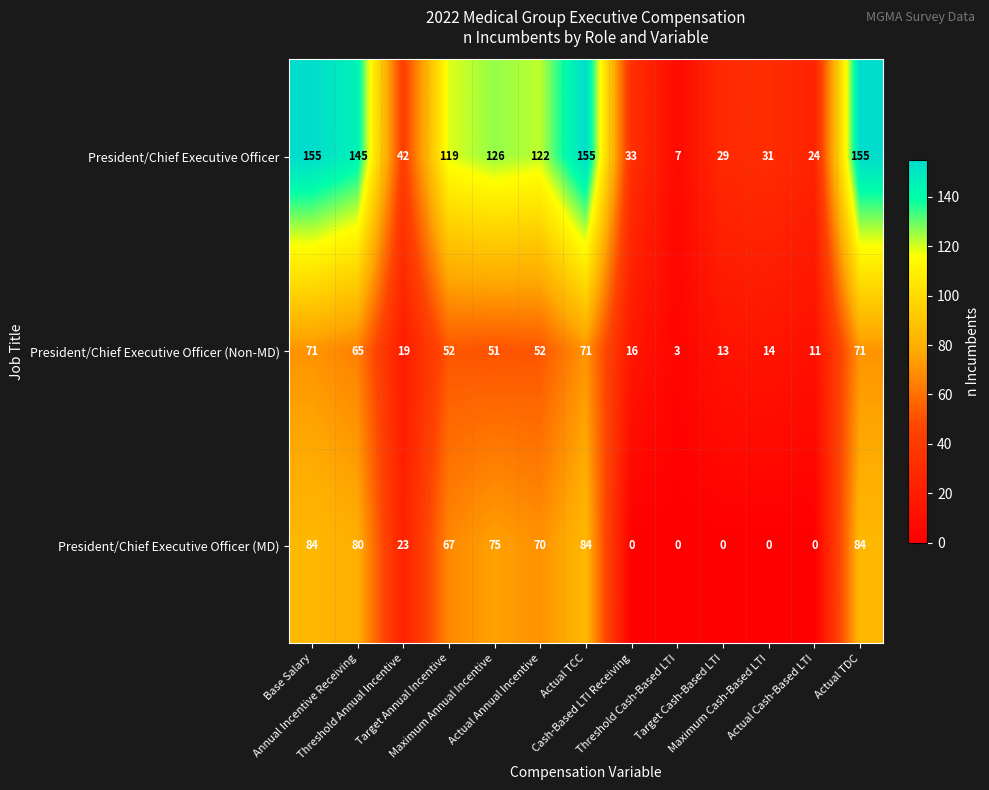

List the series in order of their peak value, highest first.

President/Chief Executive Officer, President/Chief Executive Officer (MD), President/Chief Executive Officer (Non-MD)